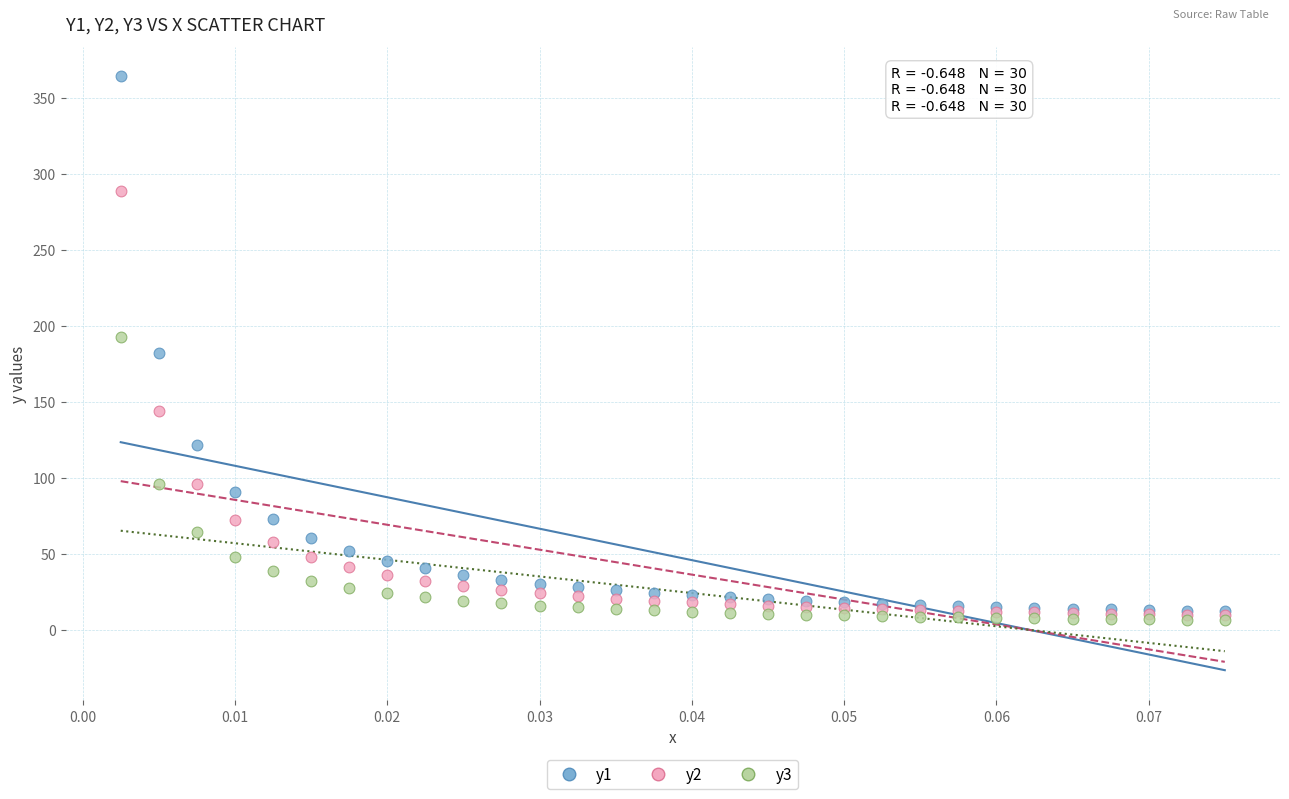

Which series contains the highest Y value?

y1